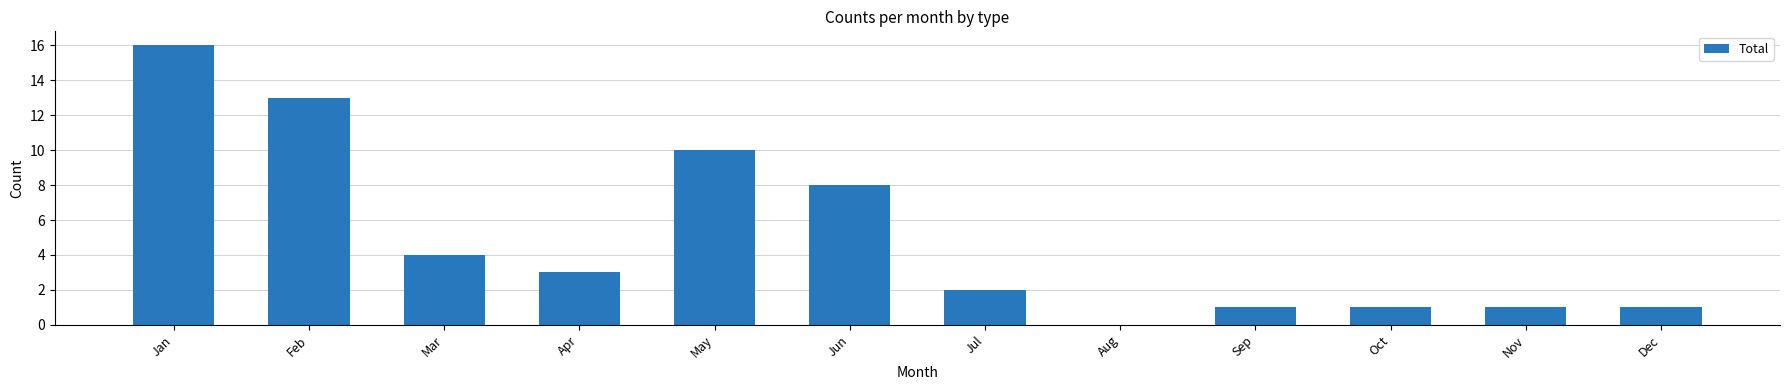

The value at Sep is 2. True or false?

False